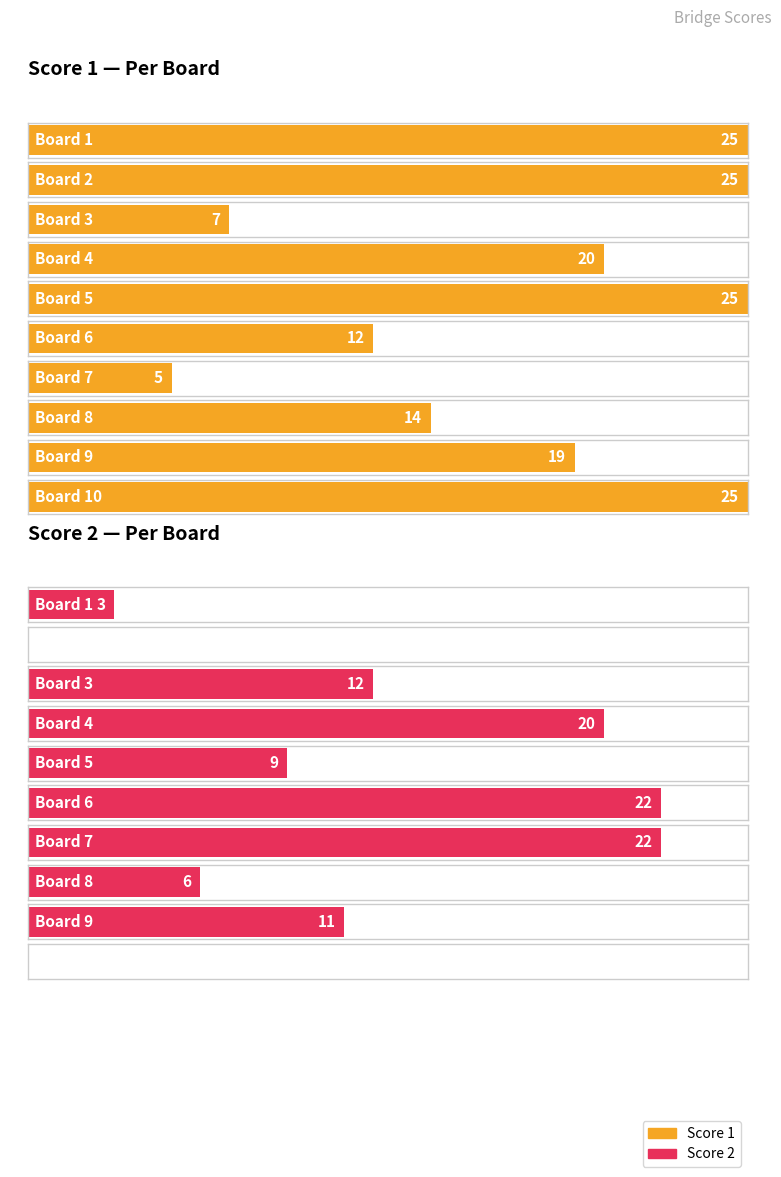

Reading right to left, extract all data points from this chart.

Score 1: 25	19	14	5	12	25	20	7	25	25
Score 2: 0	11	6	22	22	9	20	12	0	3